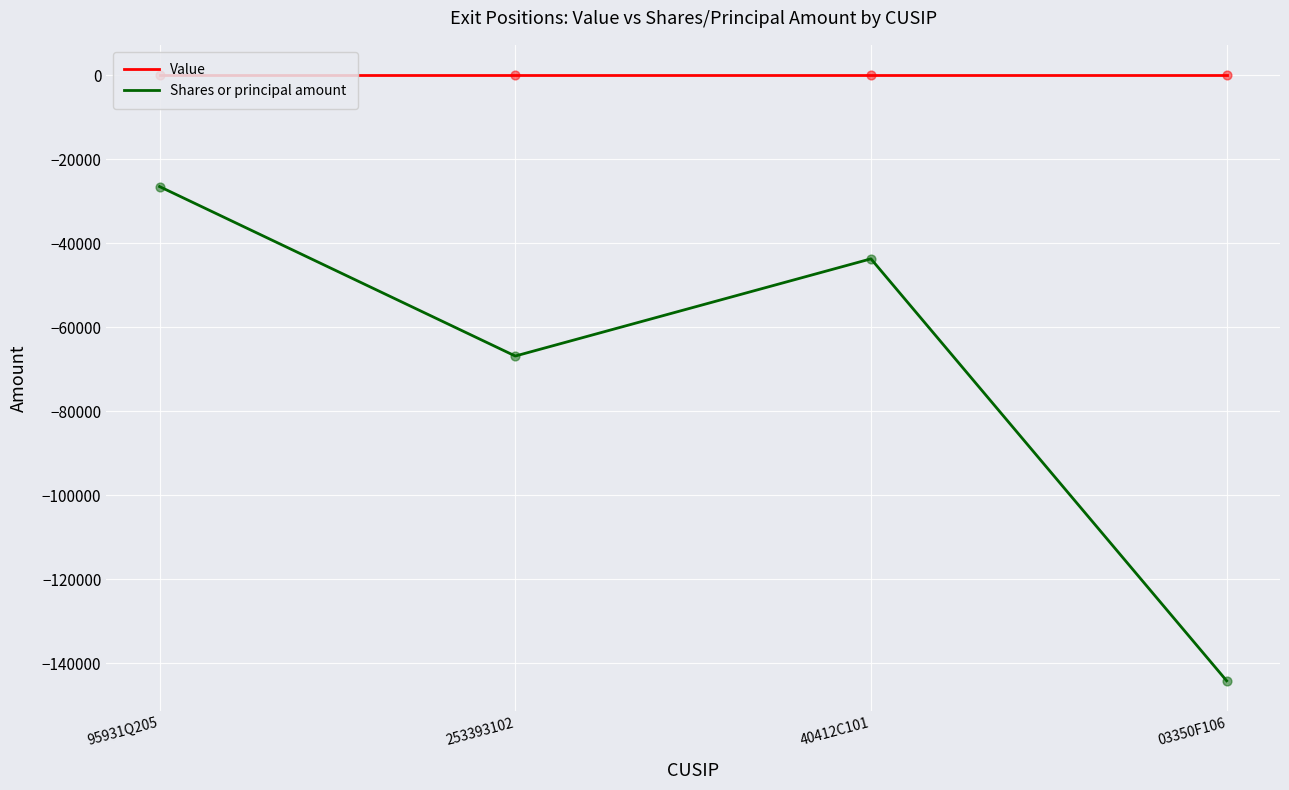

What is the total value across all series at 03350F106?

-144210